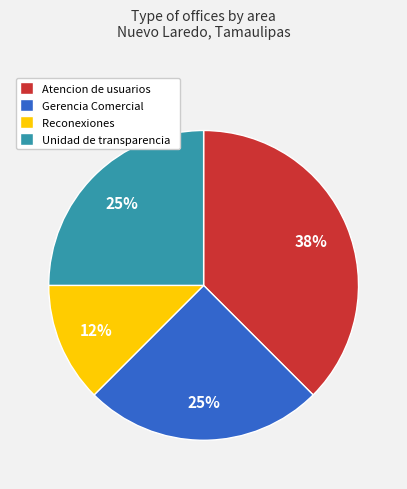

Count the number of slices in the pie.

4